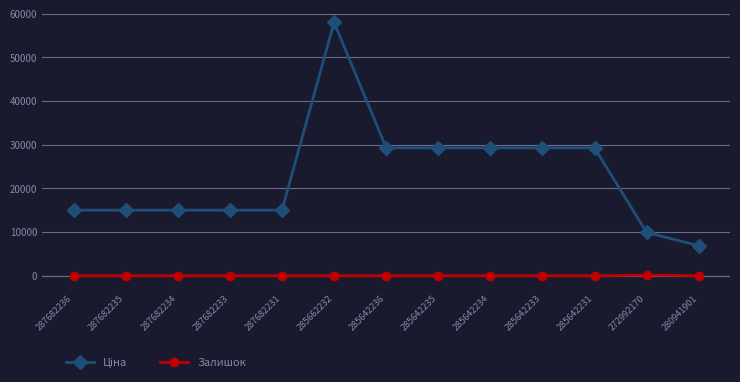

Which label corresponds to the largest value in the chart?

285662232